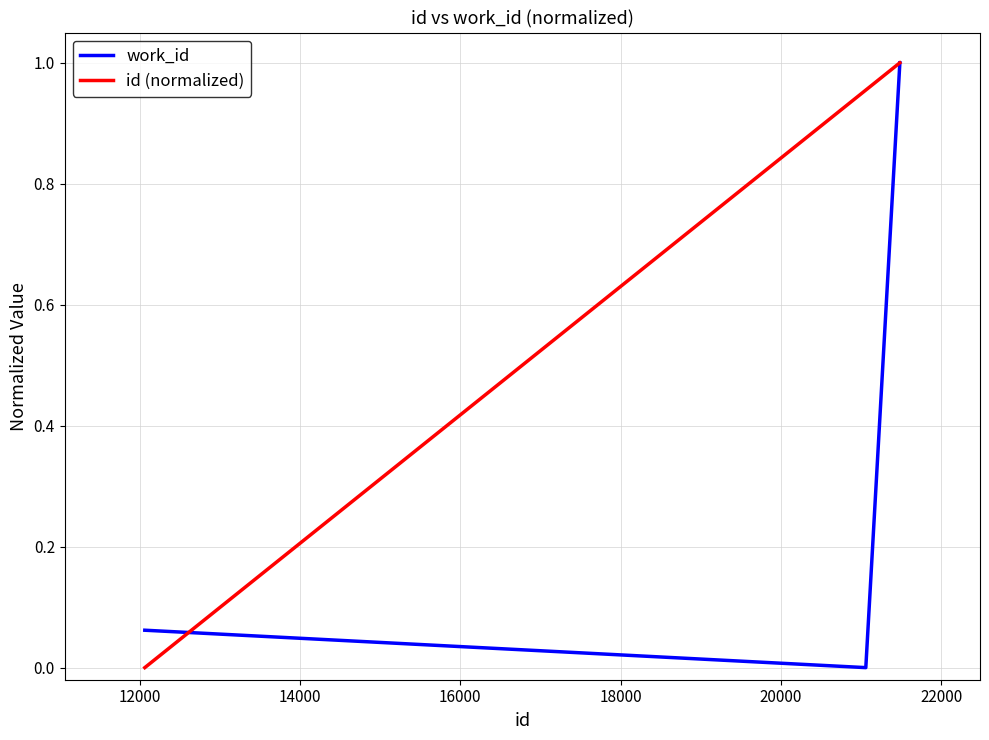

Does the chart display data point markers on the line(s)?

No